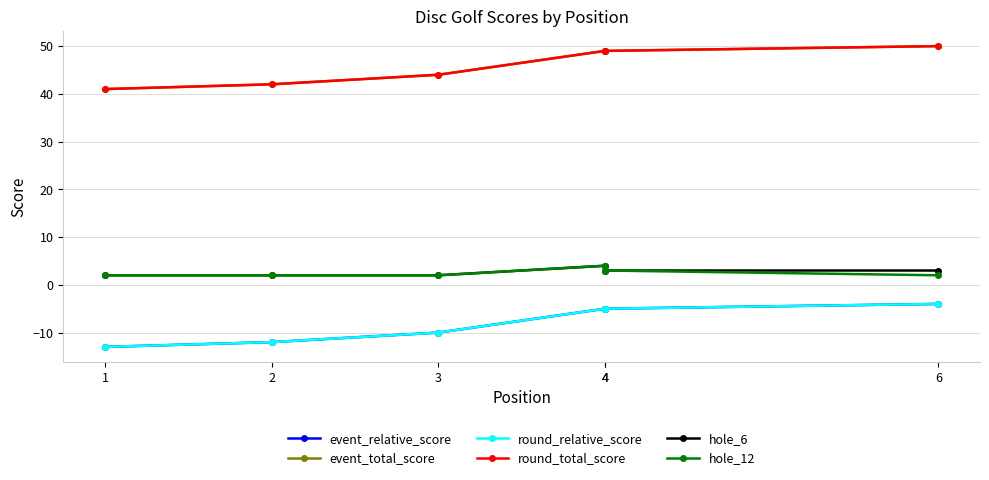

Reading left to right, extract all data points from this chart.

event_relative_score: 1=-13	2=-12	3=-10	4=-5	4=-5	6=-4
event_total_score: 1=41	2=42	3=44	4=49	4=49	6=50
round_relative_score: 1=-13	2=-12	3=-10	4=-5	4=-5	6=-4
round_total_score: 1=41	2=42	3=44	4=49	4=49	6=50
hole_6: 1=2	2=2	3=2	4=4	4=3	6=3
hole_12: 1=2	2=2	3=2	4=4	4=3	6=2